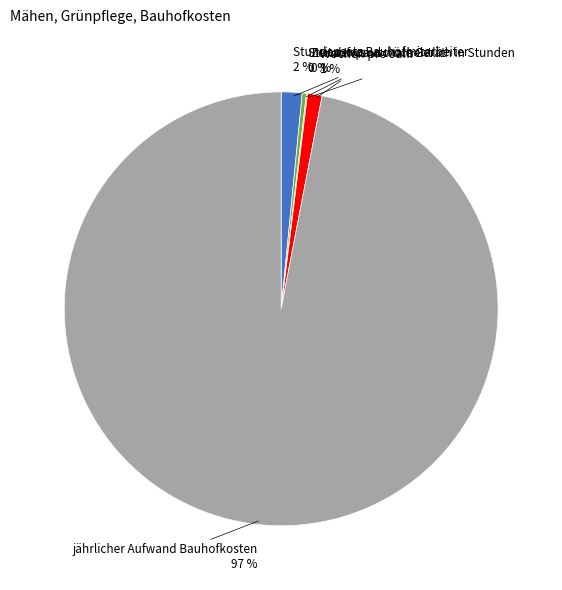

The jährlicher Aufwand Bauhofkosten slice represents 97% of the pie. True or false?

True